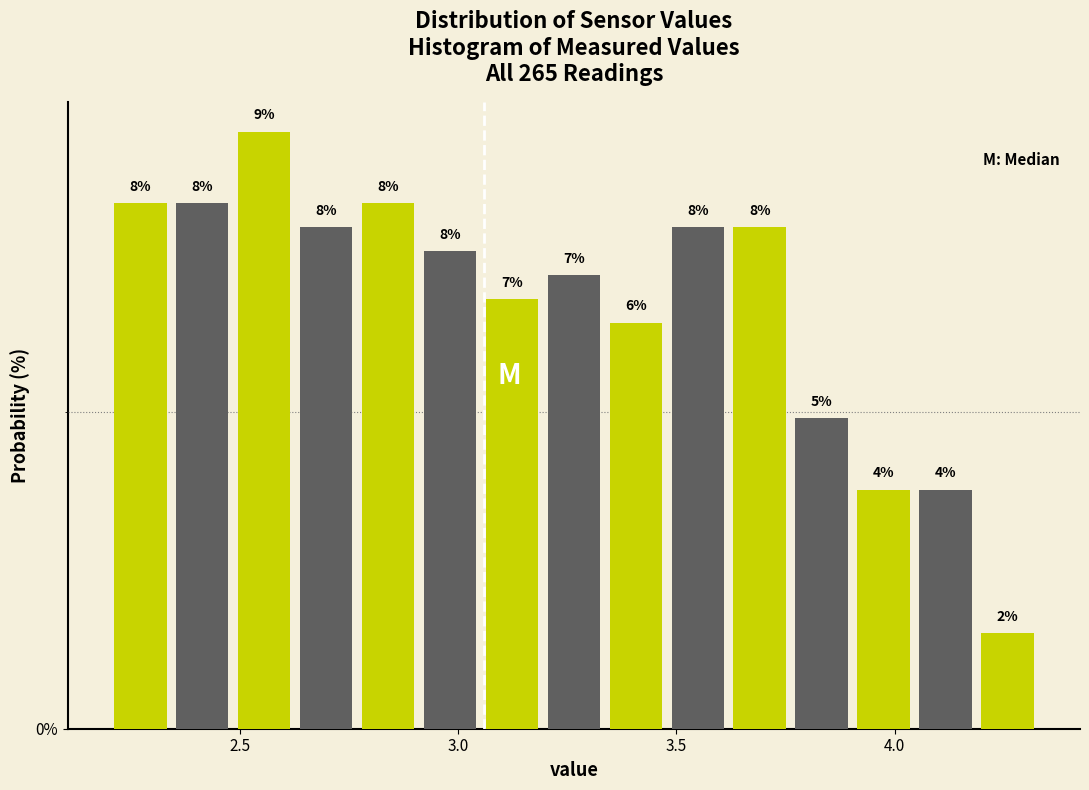

Read against the x-axis, roughly where is the centre of the tallest bar?

2.55